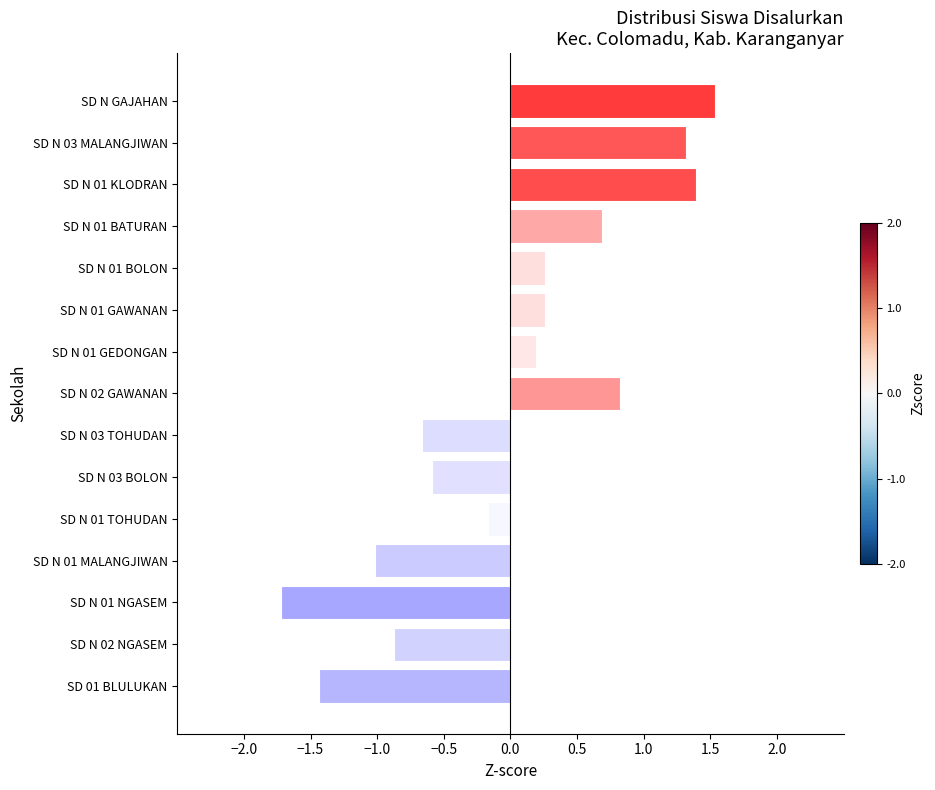

Reading top to bottom, transcribe all the data shown in this chart.

1.5	1.3	1.4	0.7	0.3	0.3	0.2	0.8	-0.7	-0.6	-0.2	-1.0	-1.7	-0.9	-1.4